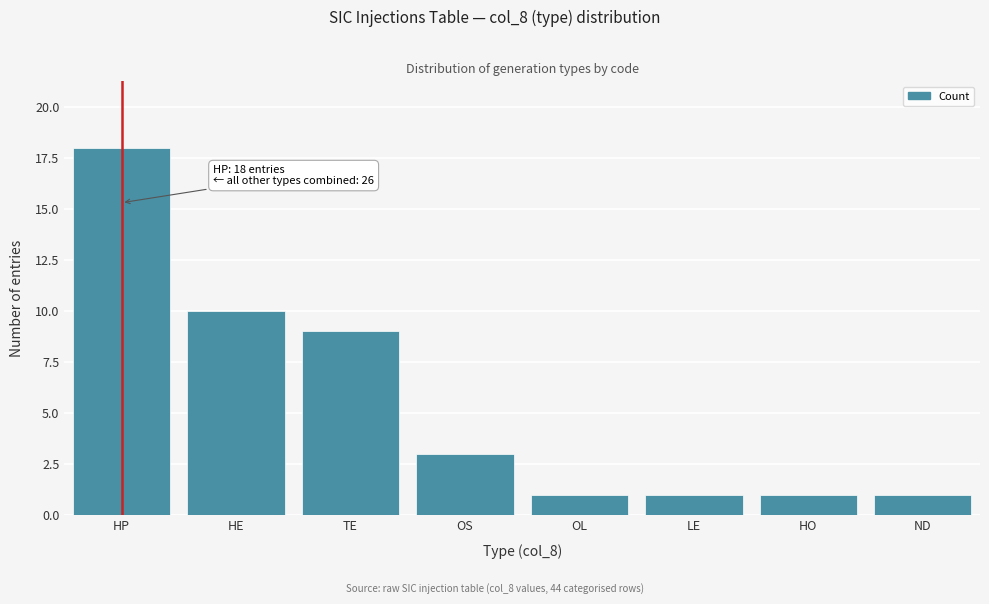

Reading left to right, list all the values displayed in this chart.

HP=18	HE=10	TE=9	OS=3	OL=1	LE=1	HO=1	ND=1